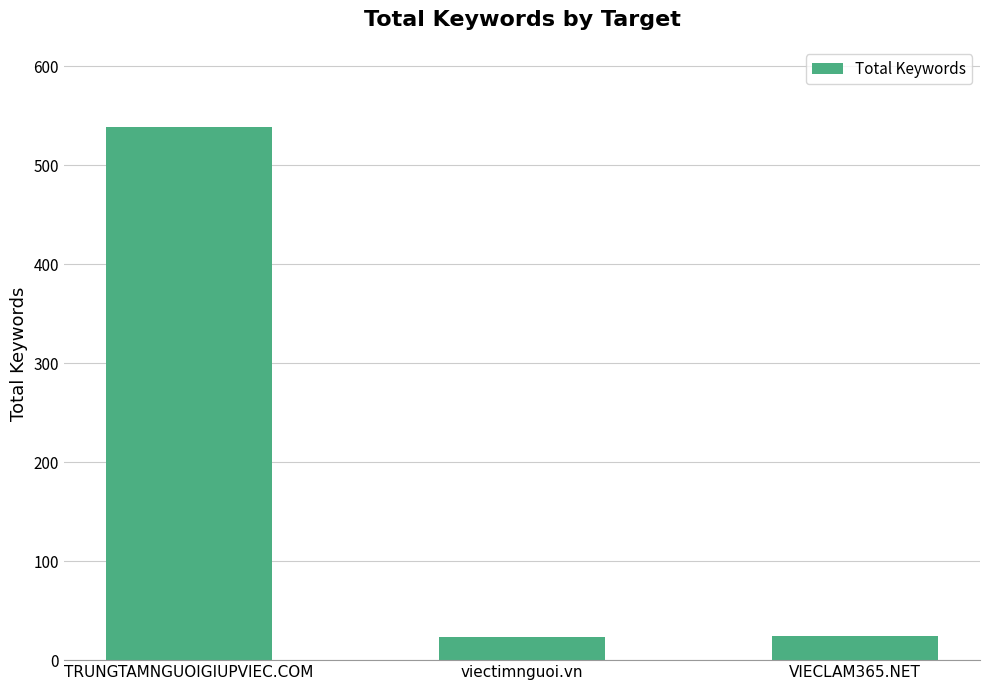

Between TRUNGTAMNGUOIGIUPVIEC.COM and VIECLAM365.NET, which is larger?

TRUNGTAMNGUOIGIUPVIEC.COM